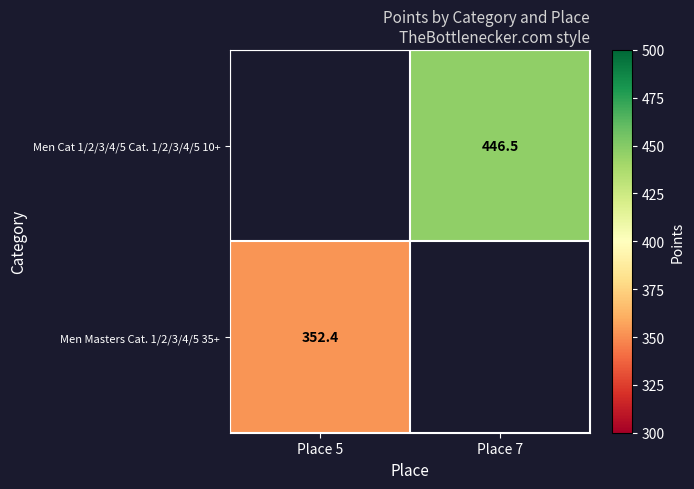

Is the value of Men Cat 1/2/3/4/5 Cat. 1/2/3/4/5 10+ at Place 7 greater than the value of Men Masters Cat. 1/2/3/4/5 35+ at Place 5?

Yes